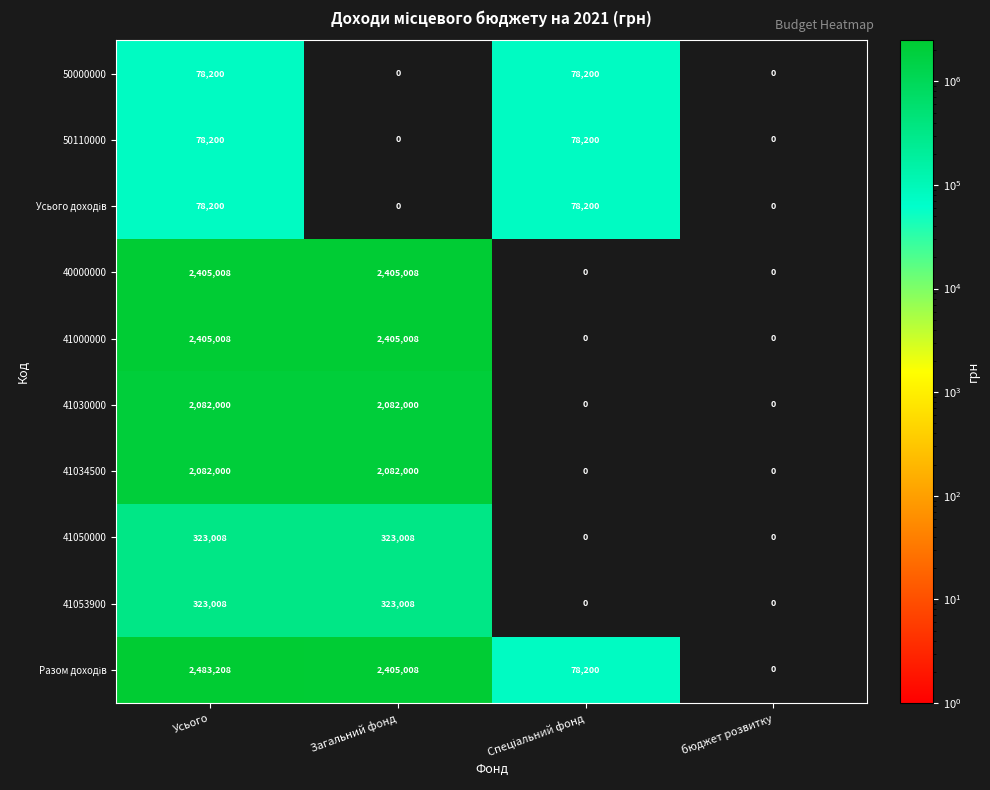

What is the total value across all series at Усього?

12337840